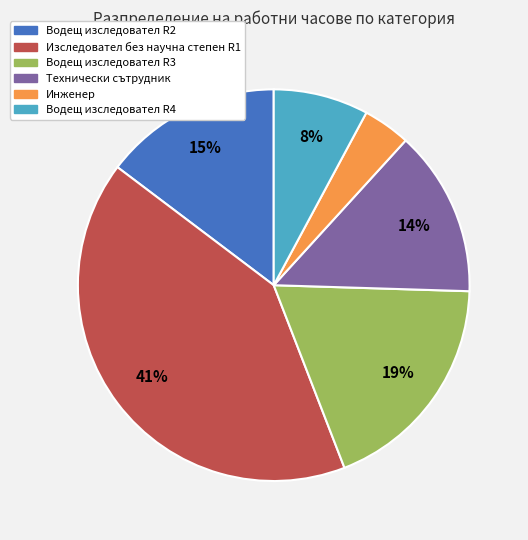

Is there a majority slice in this chart?

No